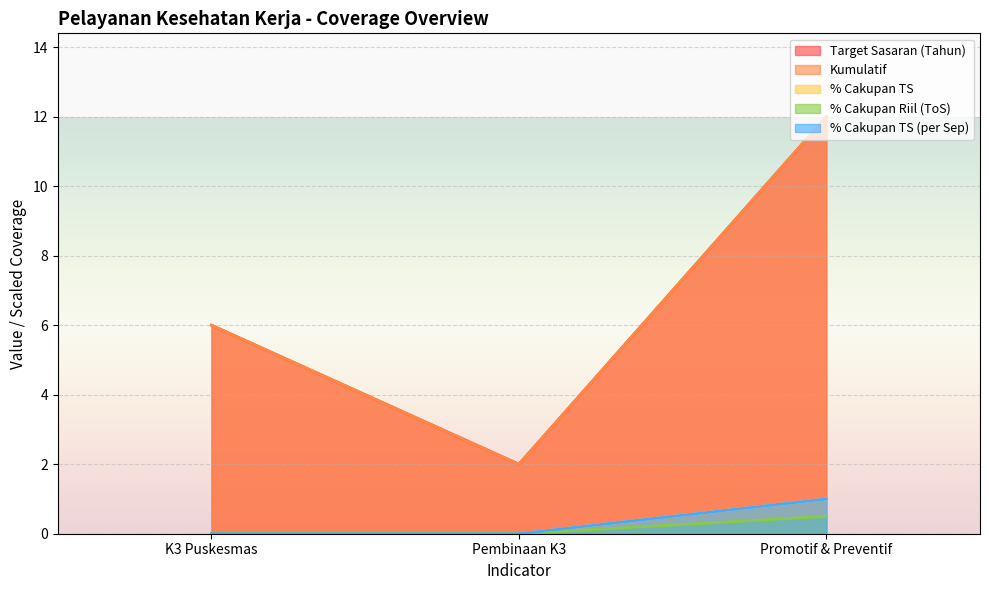

What position from the left is Pembinaan K3?

2